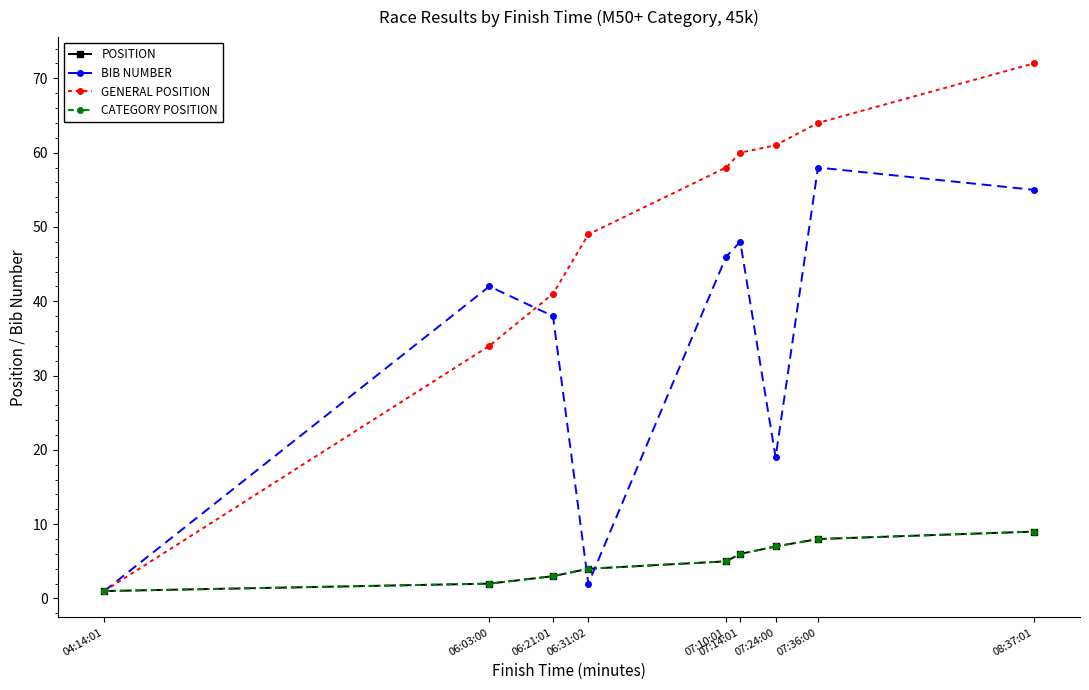

At which label does GENERAL POSITION reach its peak?

08:37:01